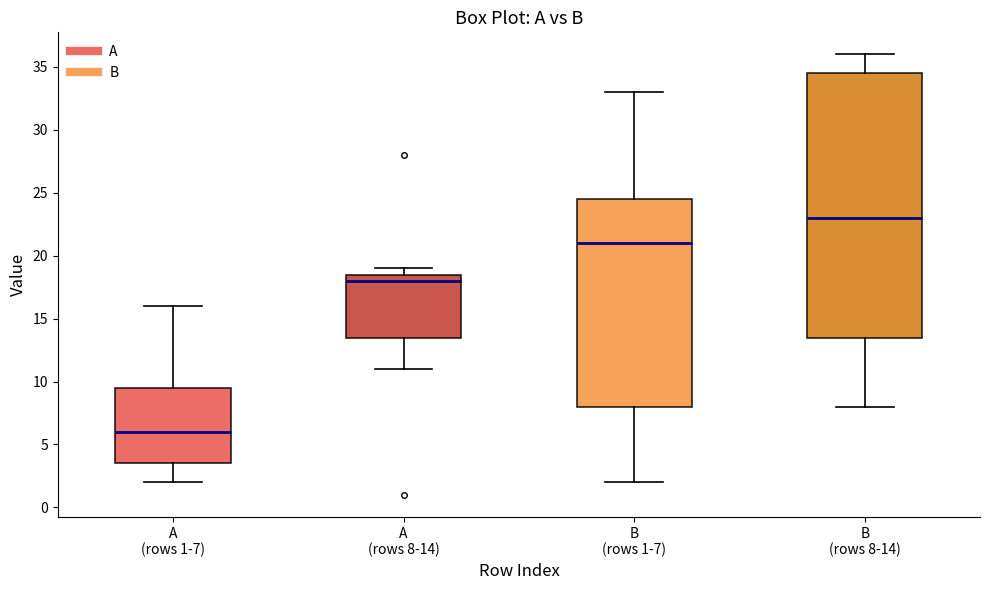

Comparing the boxes themselves (not the whiskers), which one is the tallest?

B (rows 8-14)